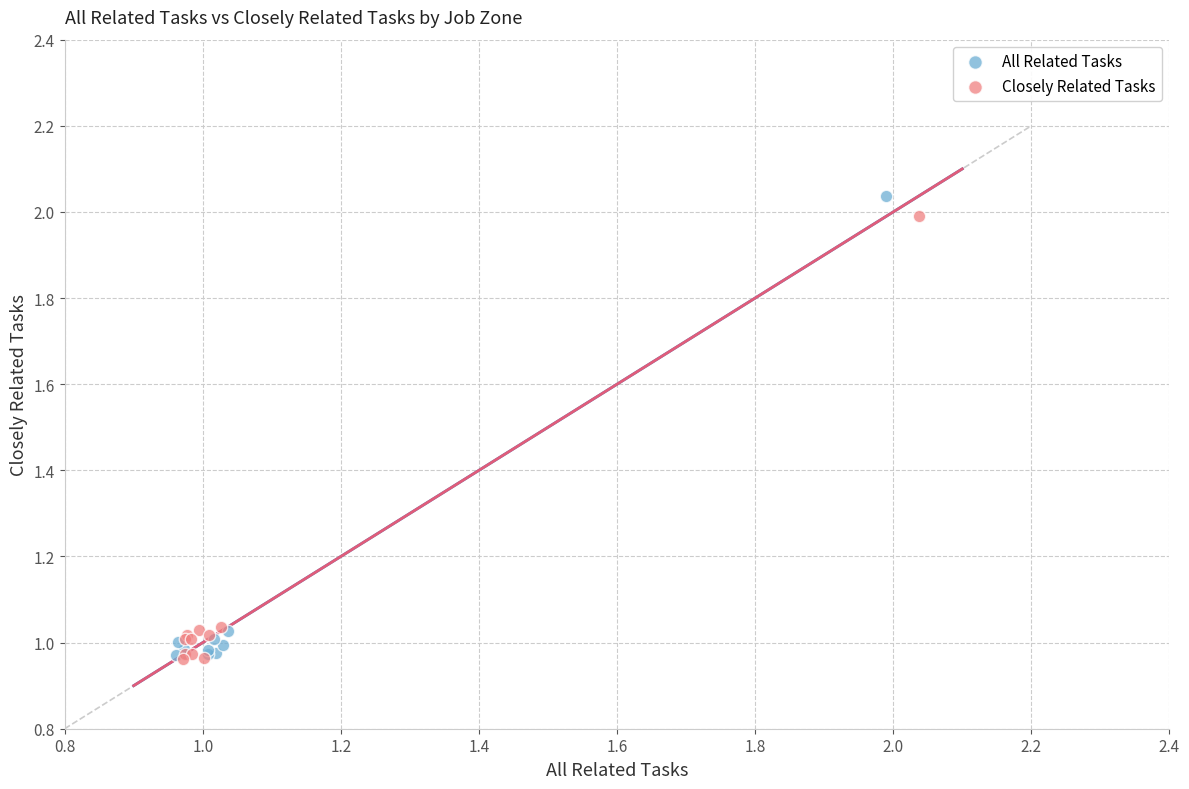

Which series has the largest Y range (max minus min)?

All Related Tasks